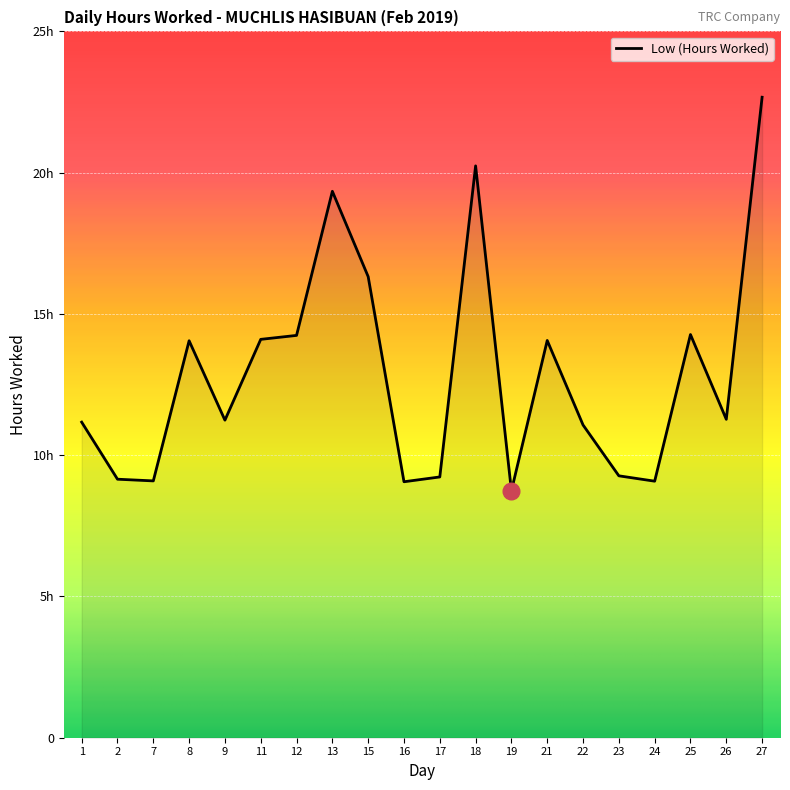

Does the chart have visible grid lines?

Yes